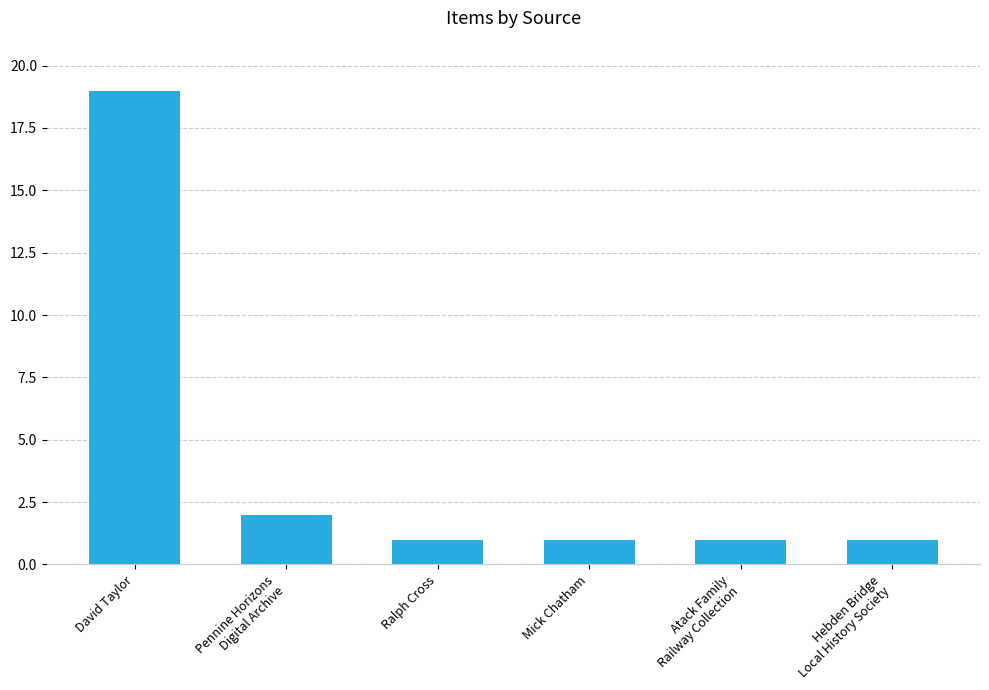

Does the chart contain any negative values?

No